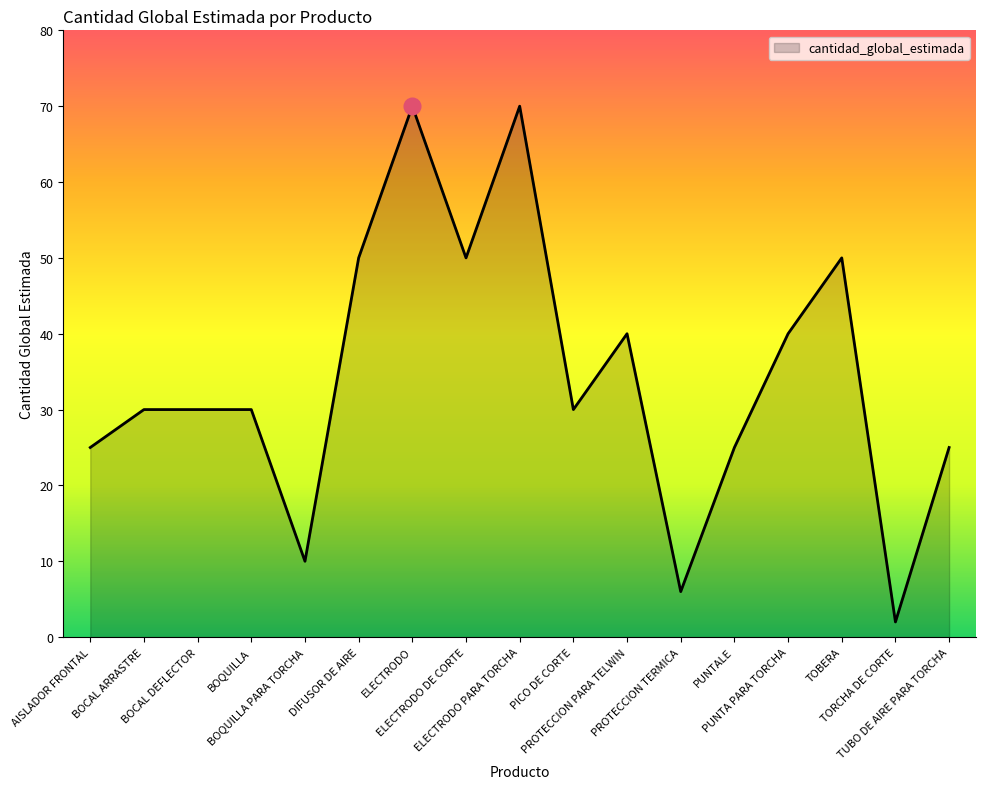

What position from the left is ELECTRODO PARA TORCHA?

9